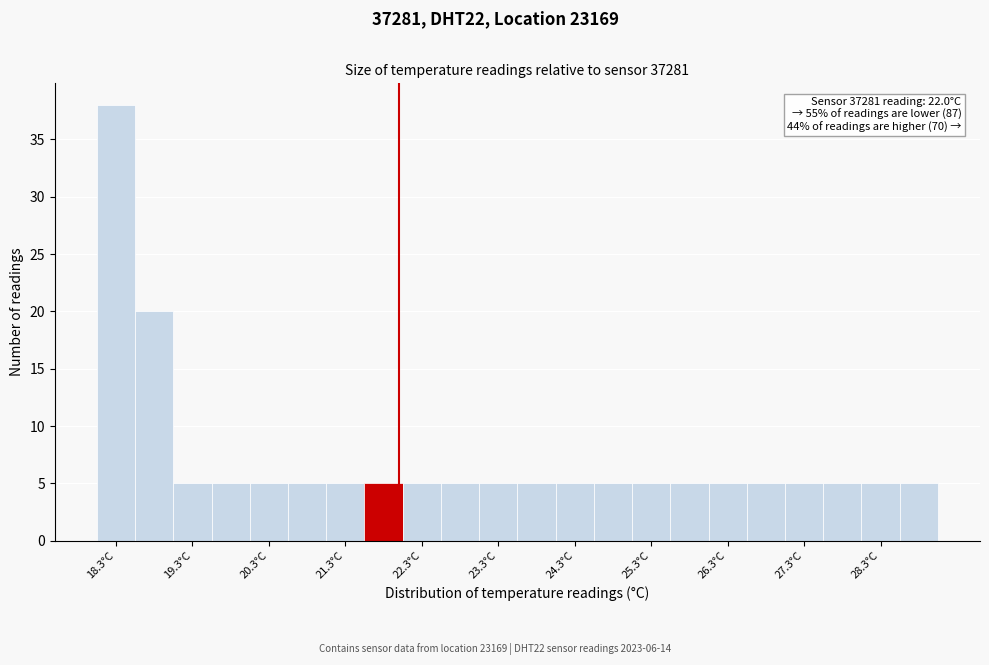

Which range on the x-axis has the tallest bar?

18.05 to 18.55